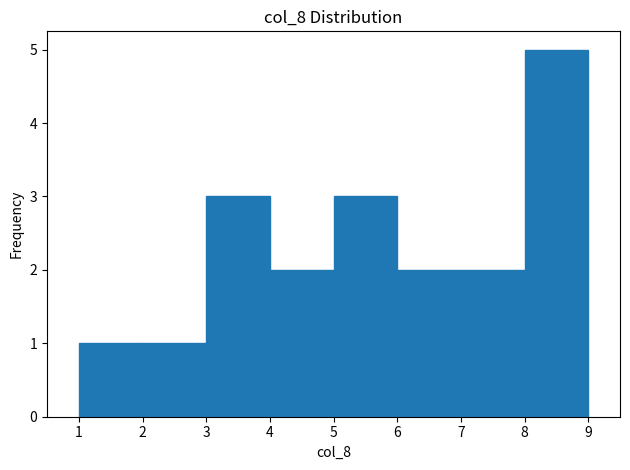

Reading left to right, transcribe this chart: for each bar, give the range it covers on the x-axis and its height. The values are not printed on the chart, so give them approximately, as read against the axis.

1 to 2: 1
2 to 3: 1
3 to 4: 3
4 to 5: 2
5 to 6: 3
6 to 7: 2
7 to 8: 2
8 to 9: 5